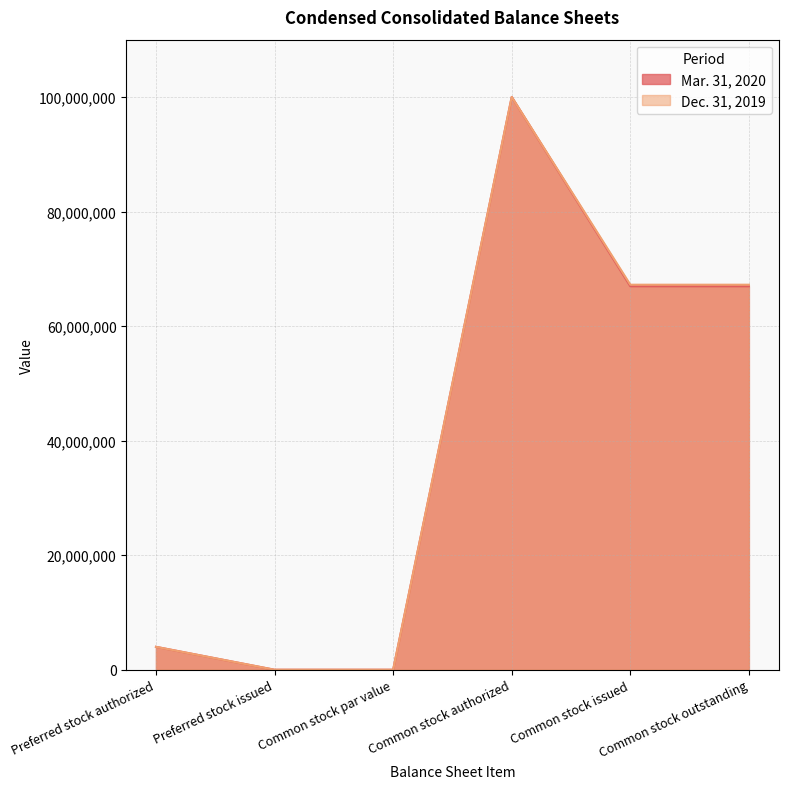

Rank the series at Common stock outstanding from lowest to highest value.

Mar. 31, 2020, Dec. 31, 2019